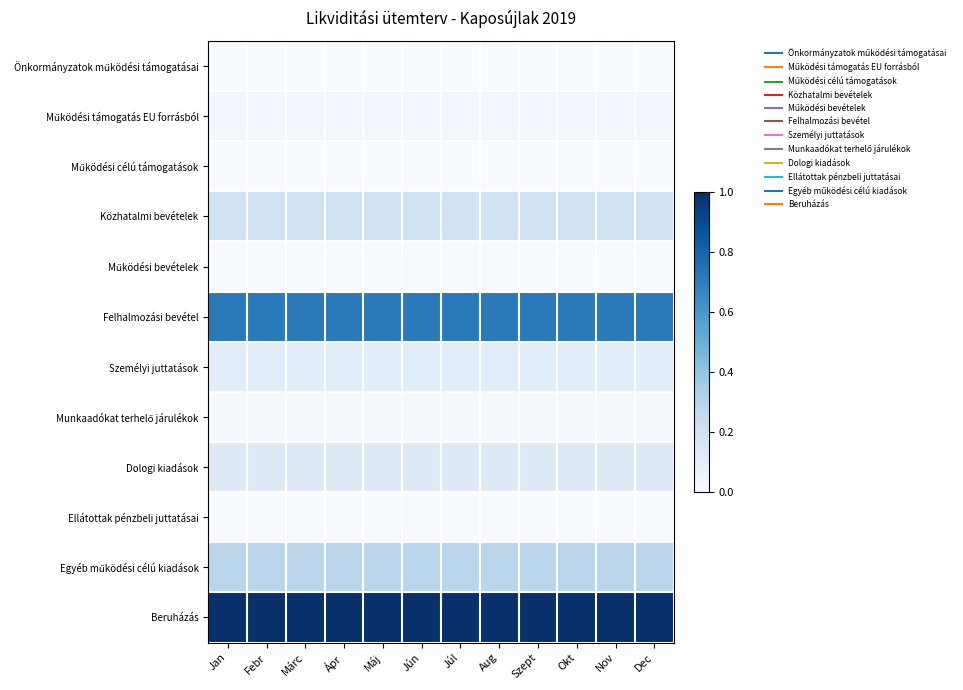

At which category is the sum across all series the highest?

Jan